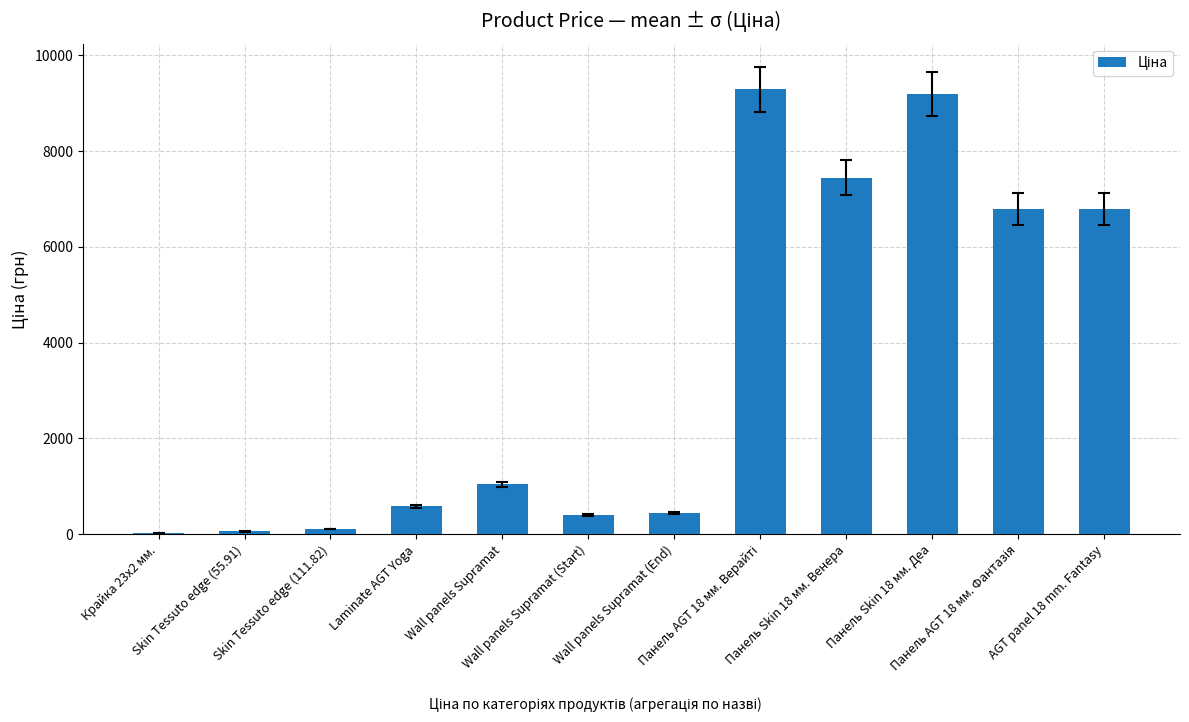

What is the greatest value displayed?

9290.5